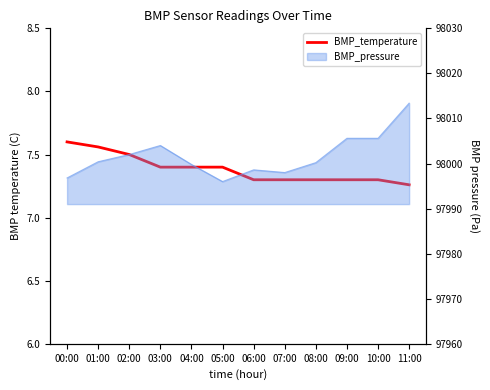

What is the value of the 5th point from the left?

7.4